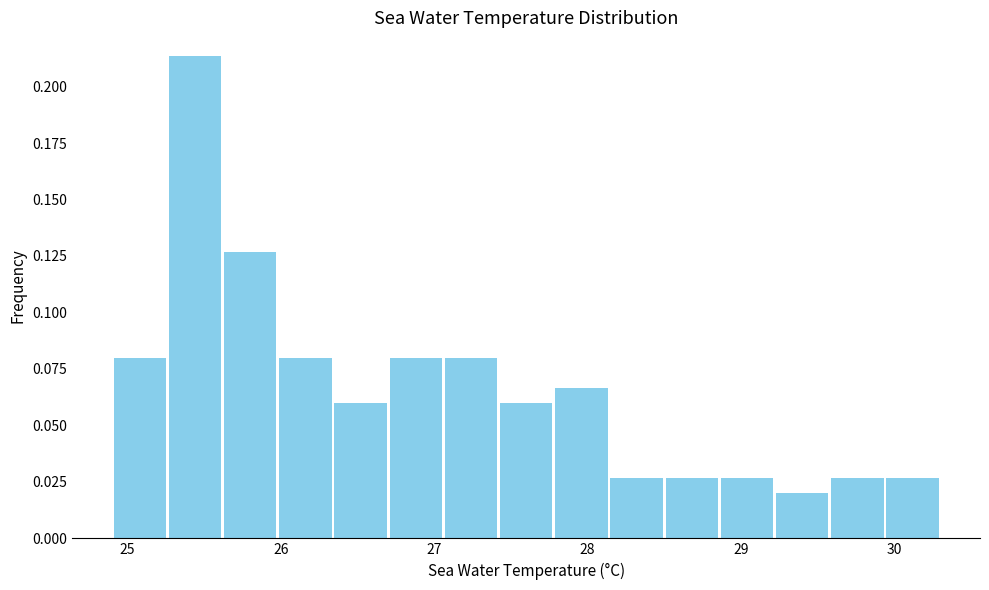

Around what value on the x-axis is the tallest bar? Give the approximate position of its centre, as read against the axis.

25.4